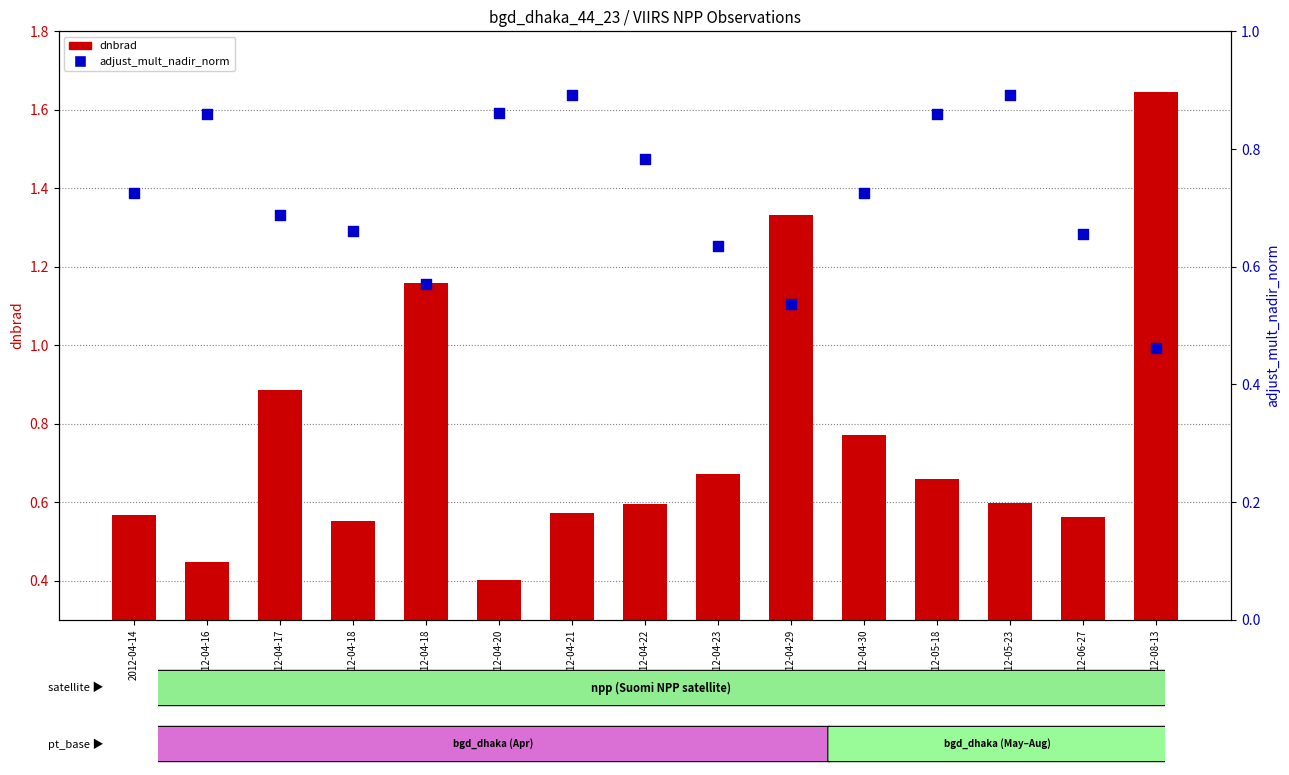

Which series reaches the minimum Y coordinate?

dnbrad (radiance)